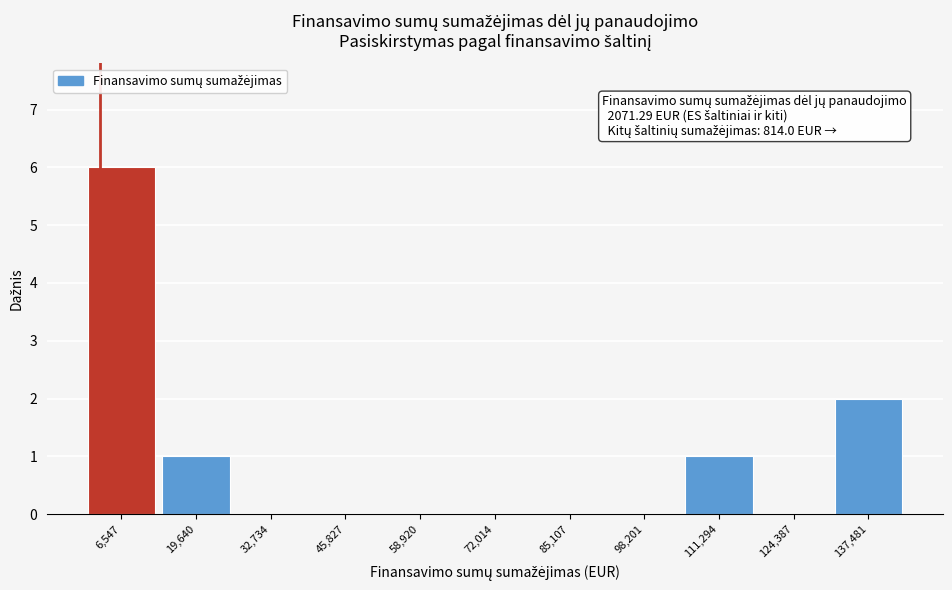

Over which range of the x-axis is the bar tallest?

0 to 14000